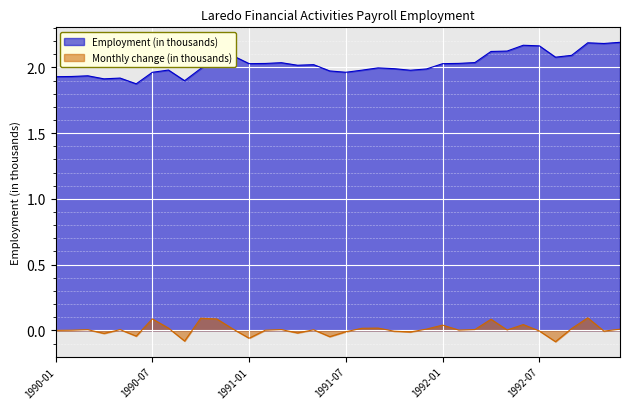

What is the approximate value of Monthly change (in thousands) at 1992-10?

0.1